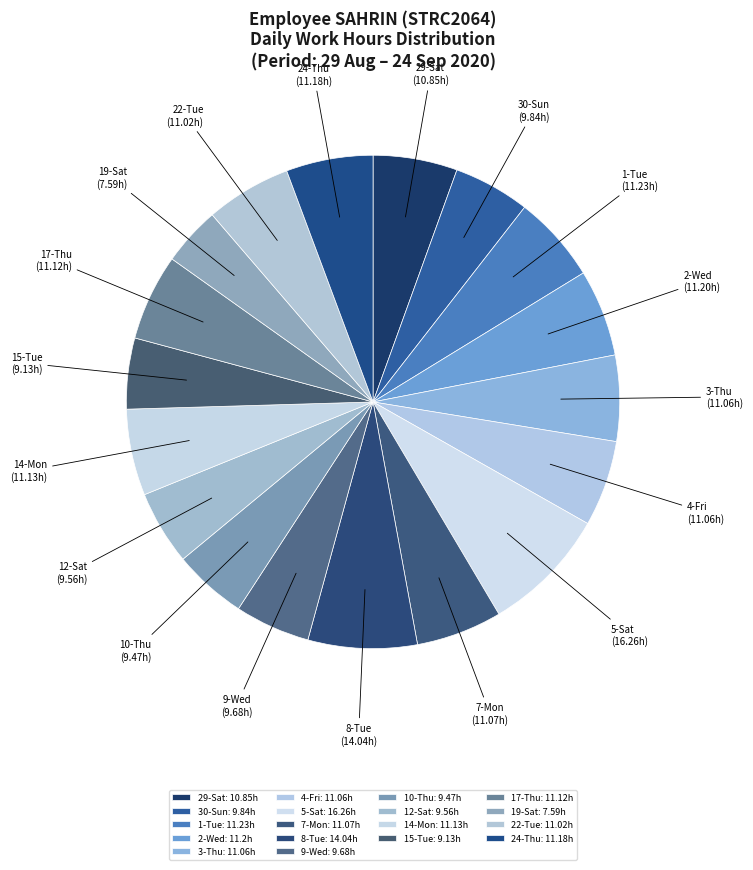

How many segments does this pie chart have?

18